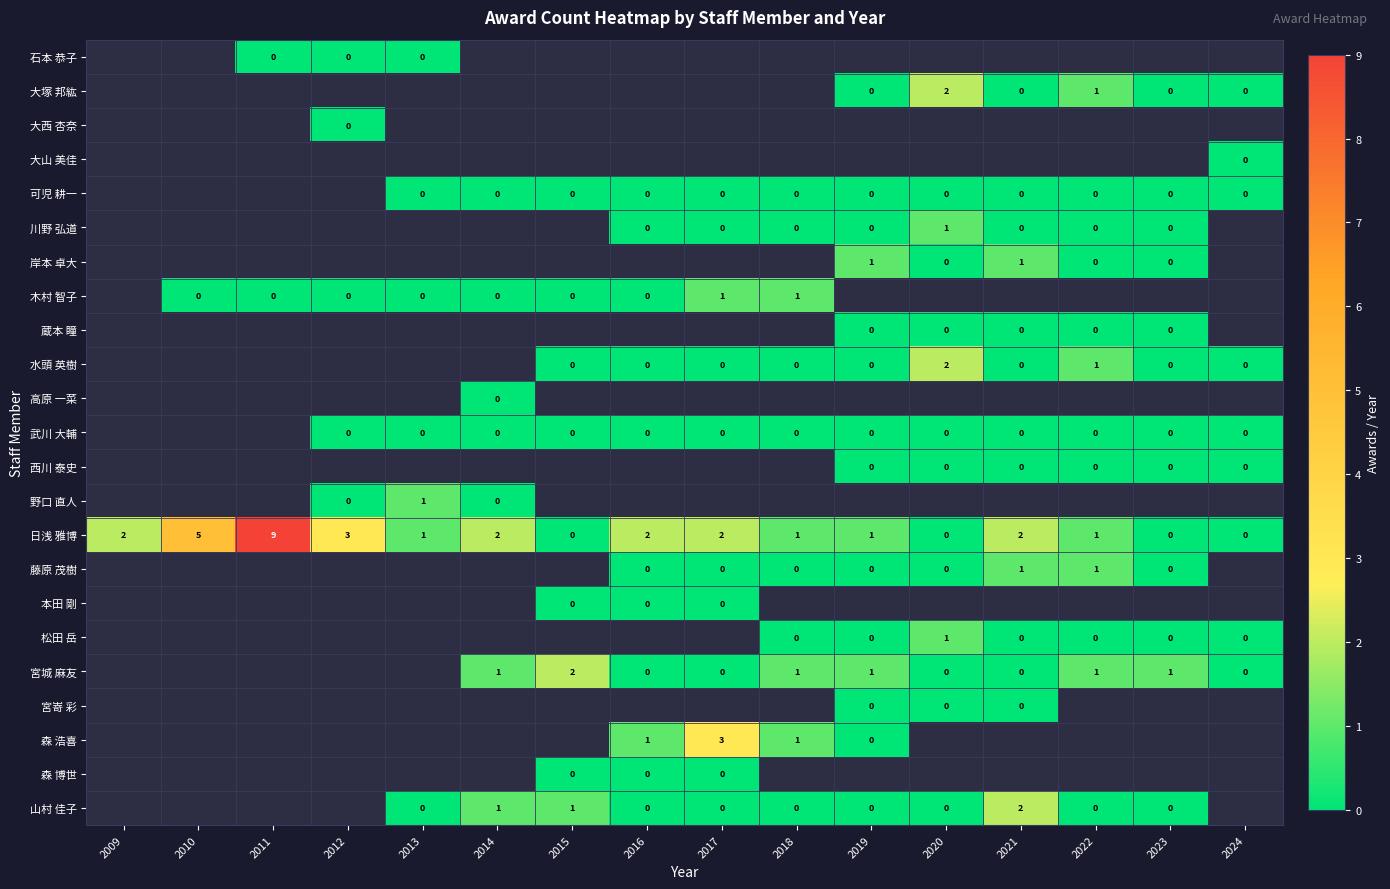

The value of 藤原 茂樹 at 2021 is 1. True or false?

True